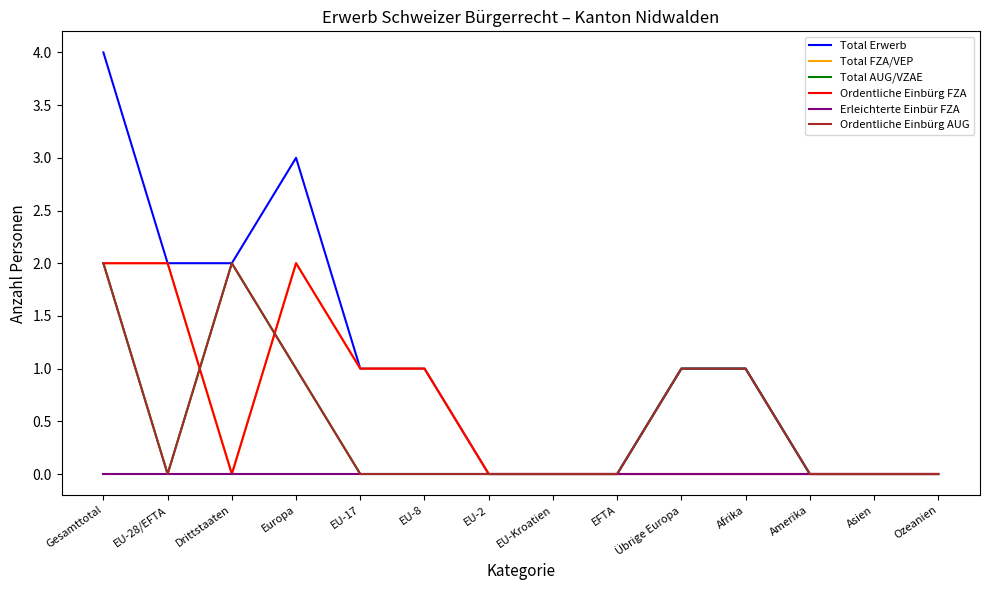

How many lines are shown in the chart?

6